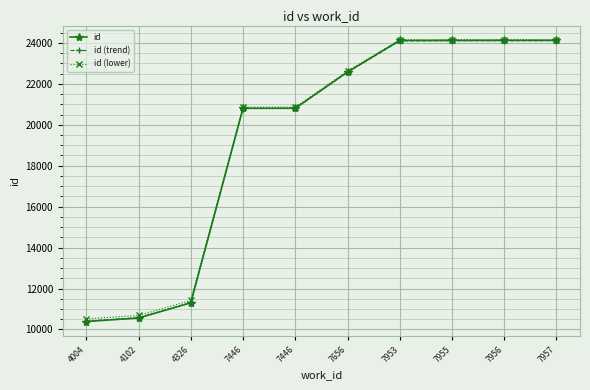

What is the sum of all id values?

192952.0